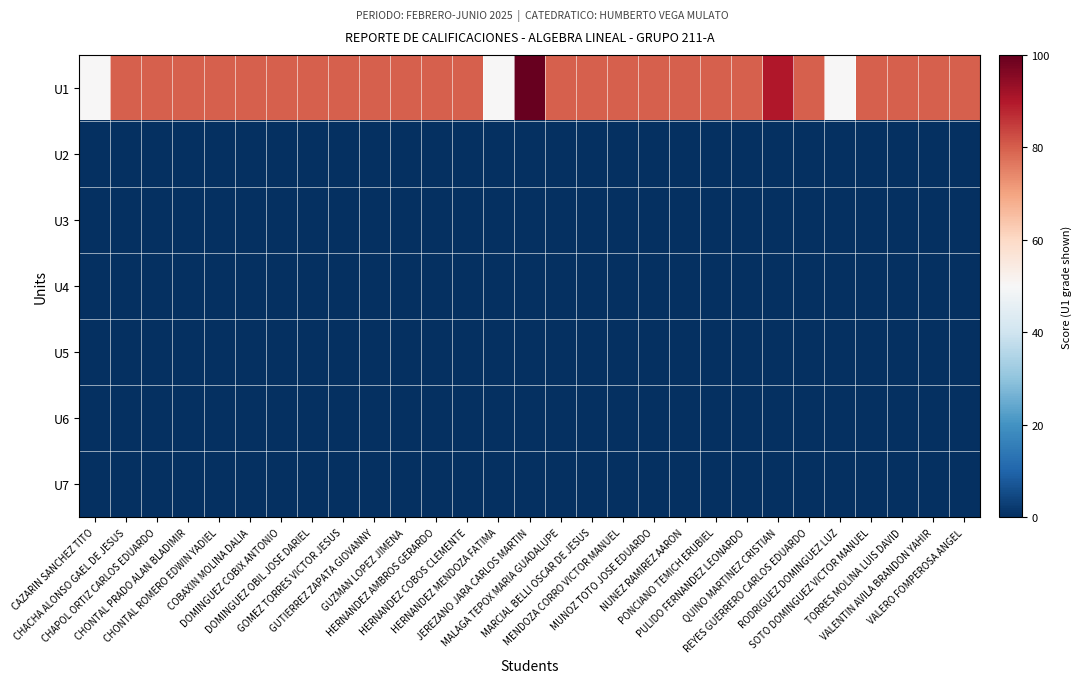

Between GOMEZ TORRES VICTOR JESUS and TORRES MOLINA LUIS DAVID, which series saw the biggest shift?

U1